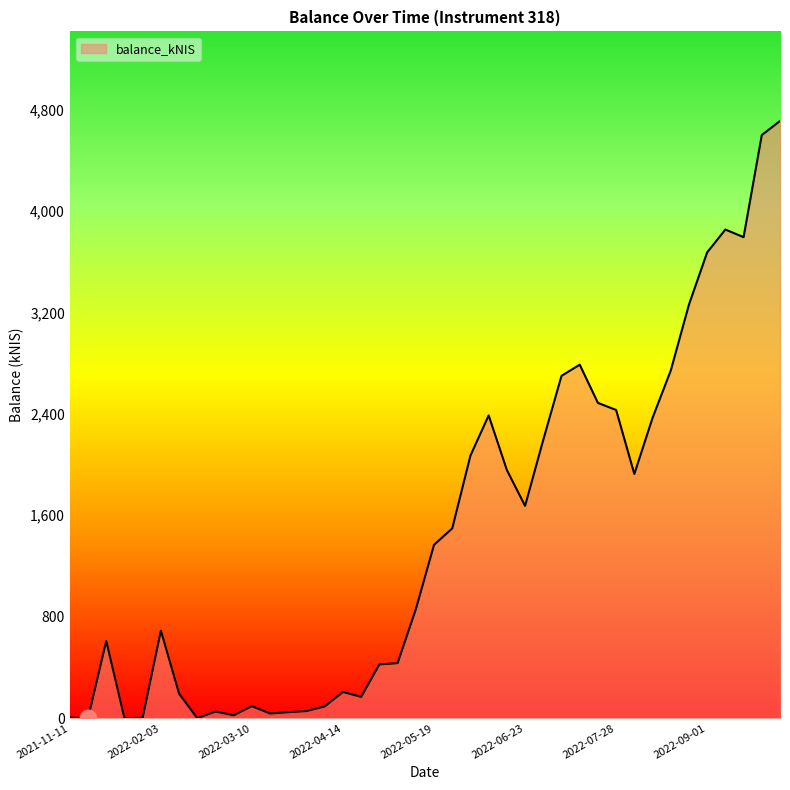

What is the maximum value shown in the chart?

4708.3